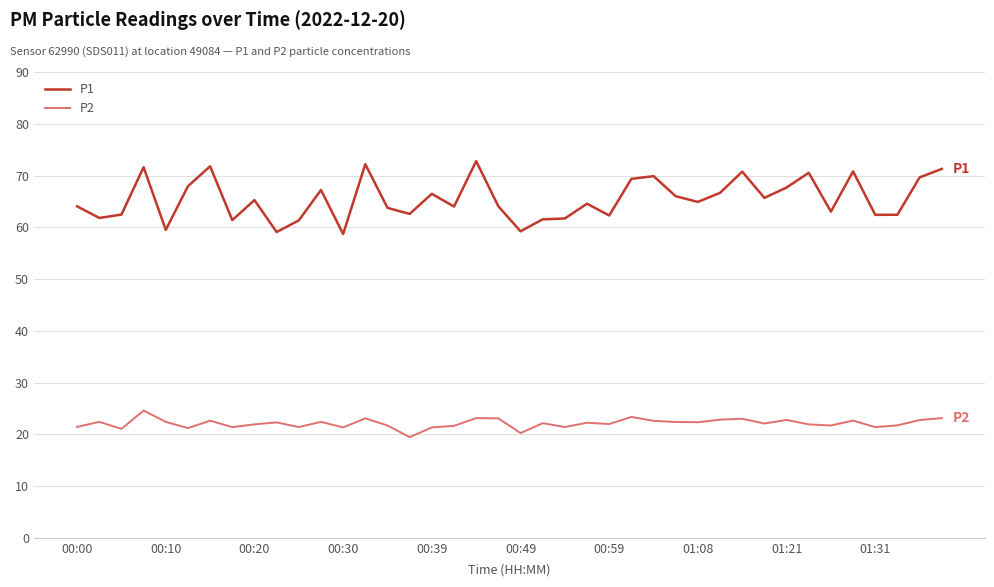

Rank the series by their maximum value, from lowest to highest.

P2, P1